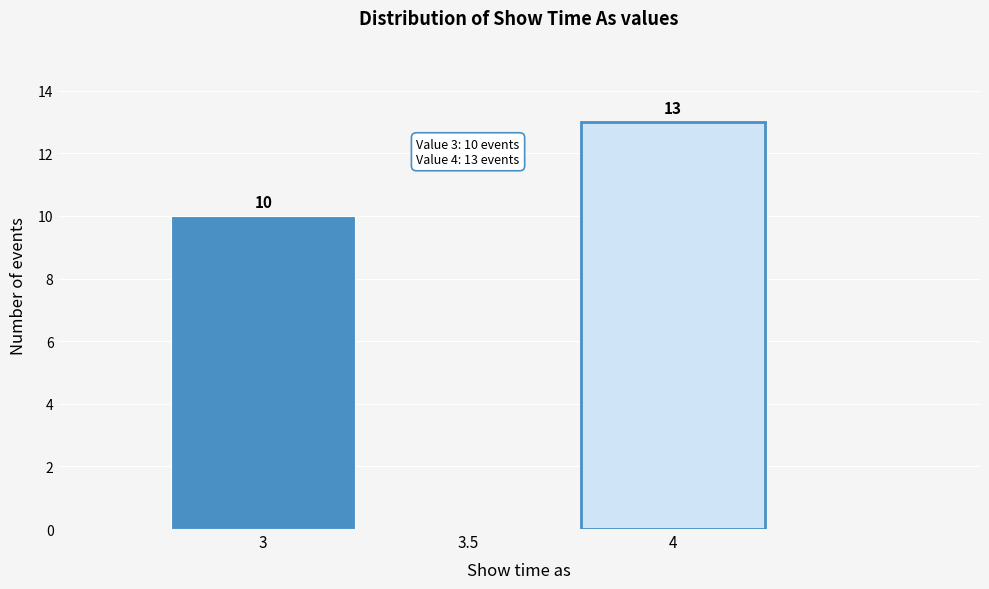

Reading right to left, list all the values displayed in this chart.

4=13	3.5=0	3=10